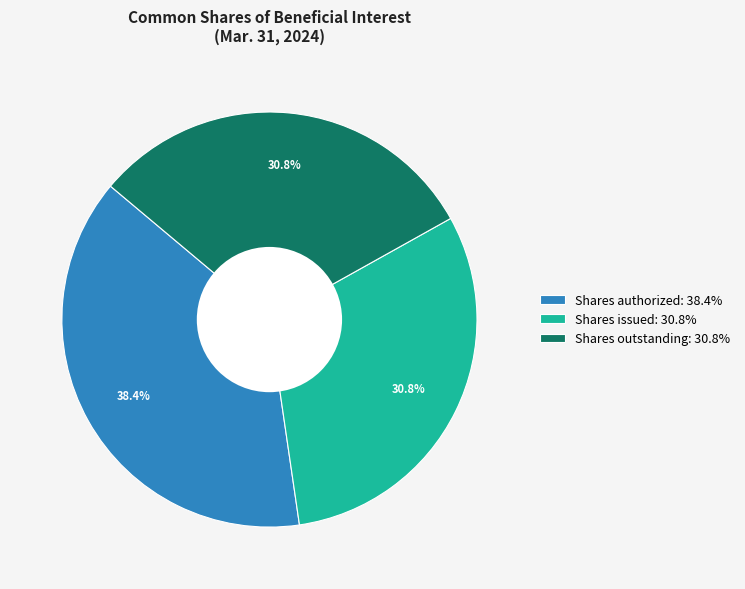

Combined, what portion of the pie is Shares issued: 30.8% and Shares outstanding: 30.8%?

61.6%